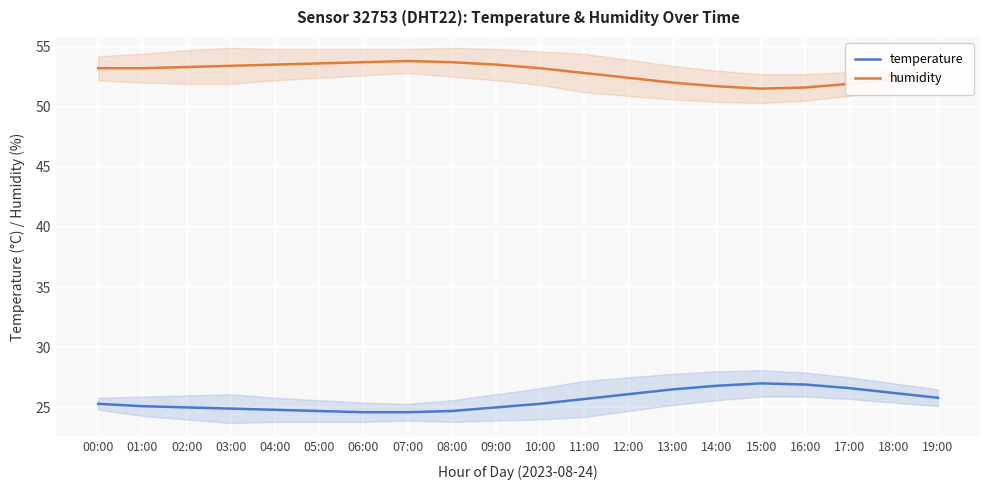

True or false: humidity and temperature cross at least once.

False